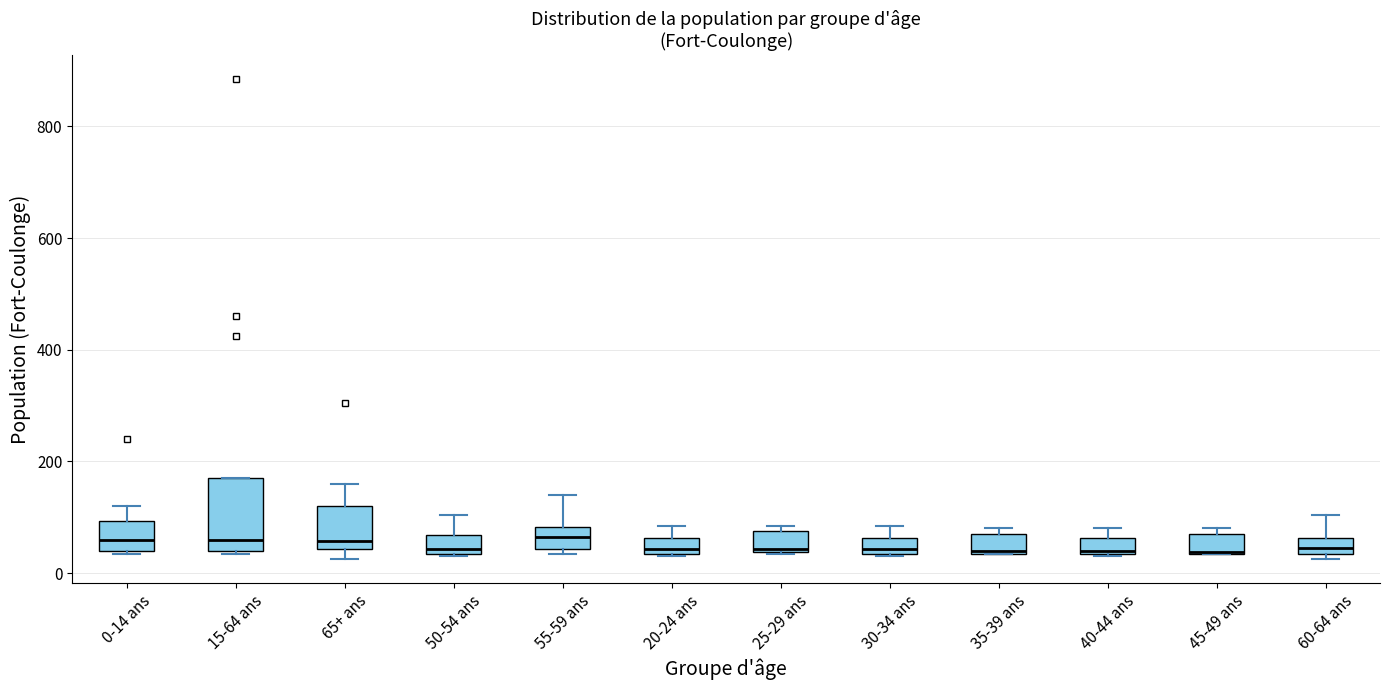

Which box is the tallest, from its lower edge to its upper edge?

15-64 ans